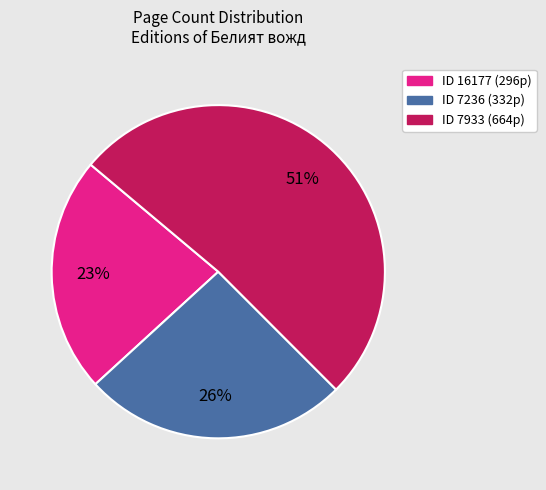

To the nearest percent, what is the difference between the largest and smallest slice percentages?

28%